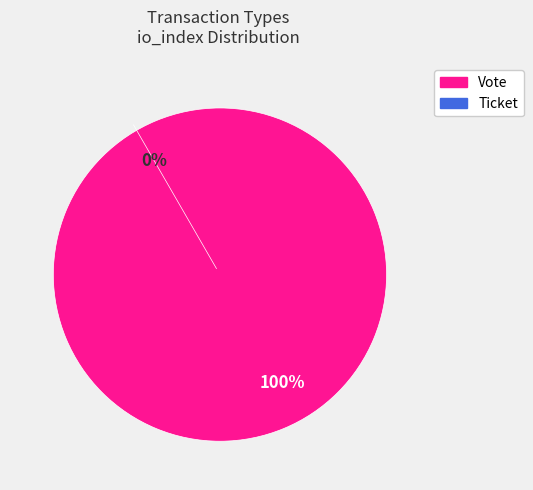

Is it true that Vote is 90% of the pie?

False